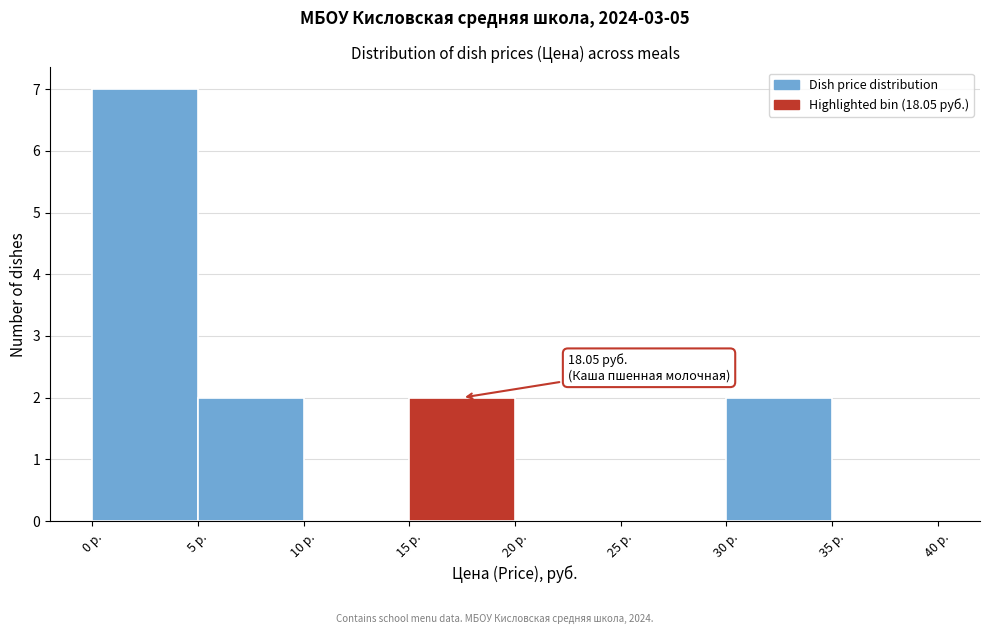

Which range on the x-axis has the tallest bar?

0 to 5